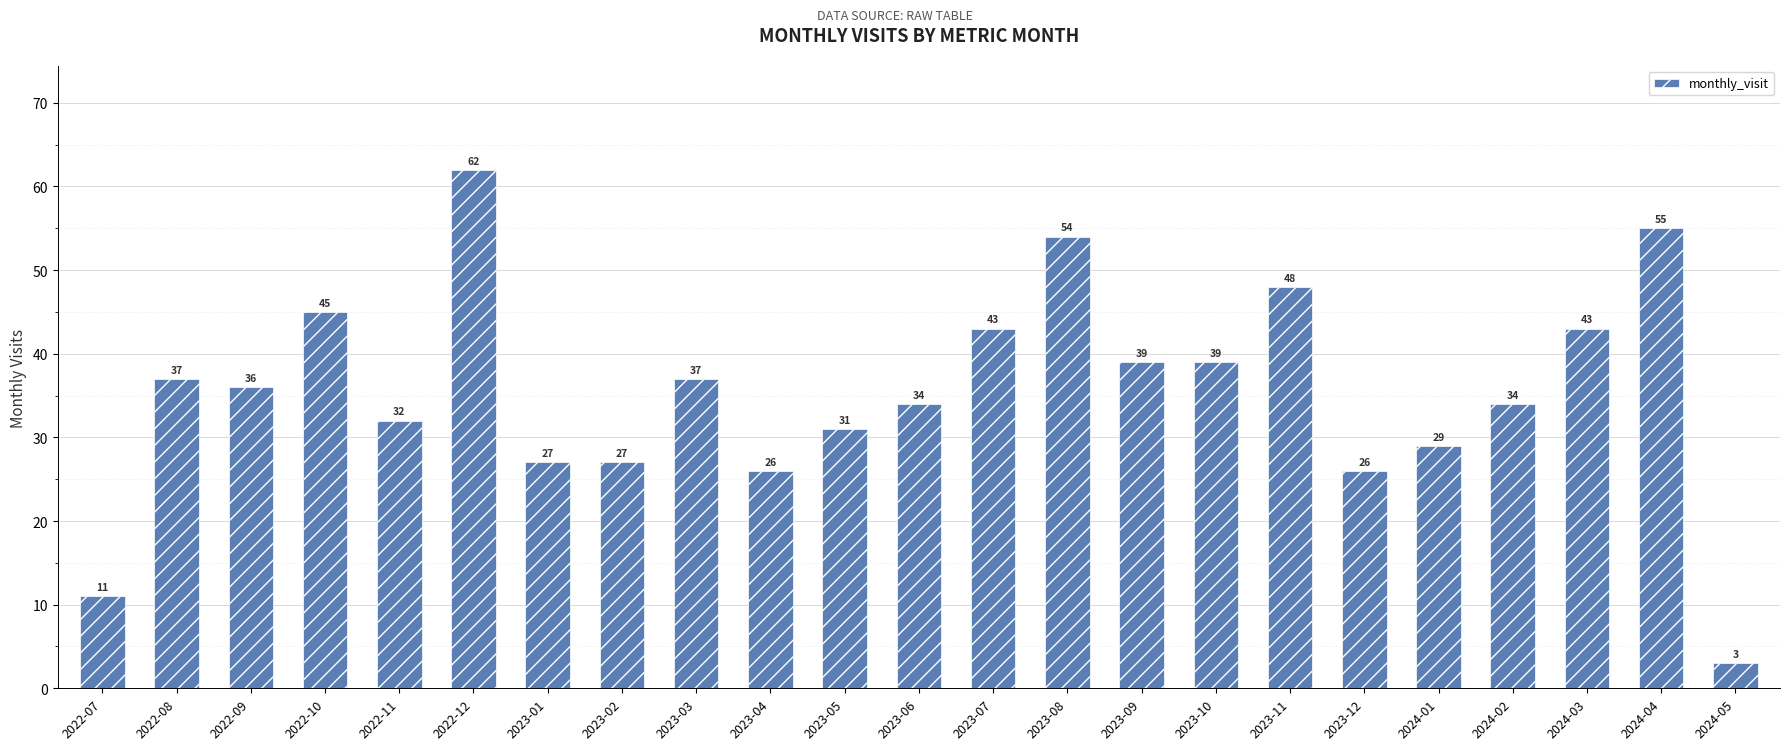

What is the change in value from 2022-09 to 2023-09?

+3